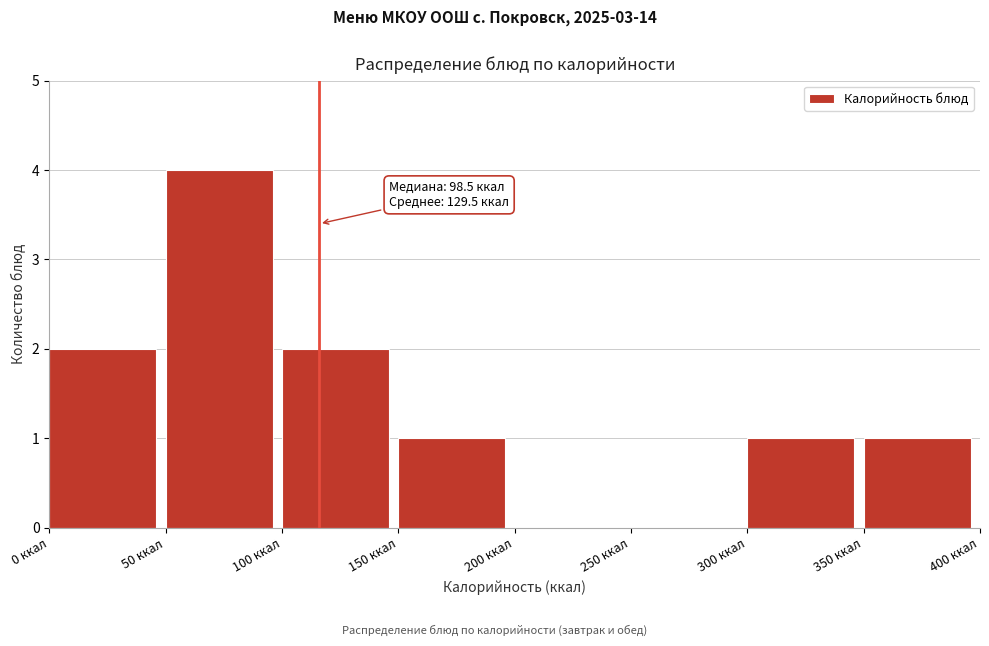

Over which range of the x-axis is the bar tallest?

50 to 100